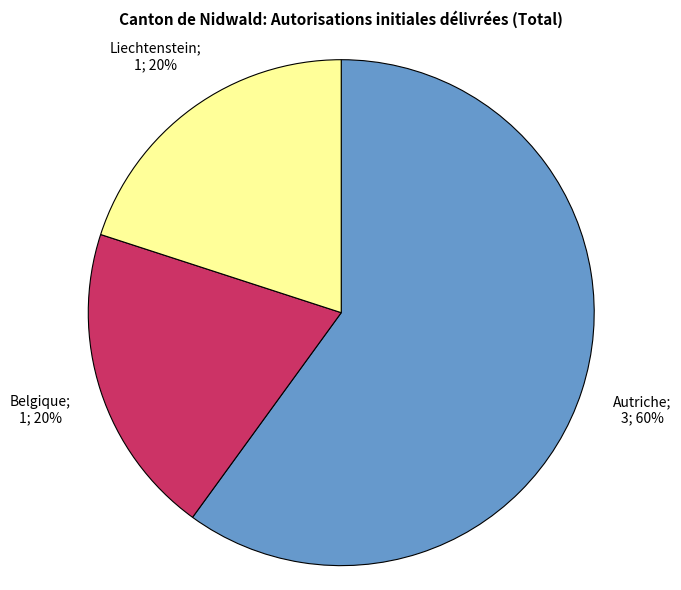

Is there any slice that represents more than half of the pie?

Yes